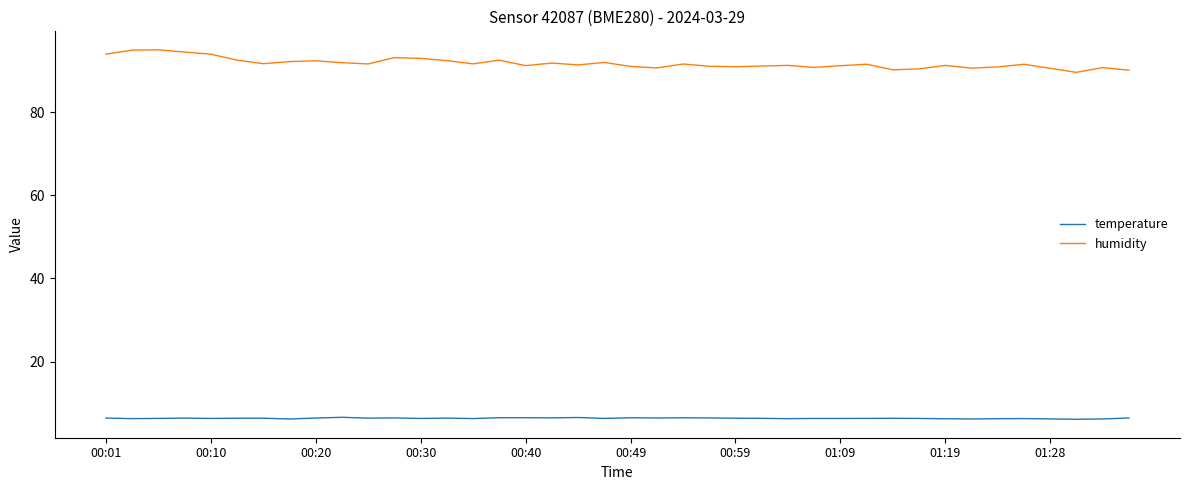

Rank the series by their maximum value, from lowest to highest.

temperature, humidity